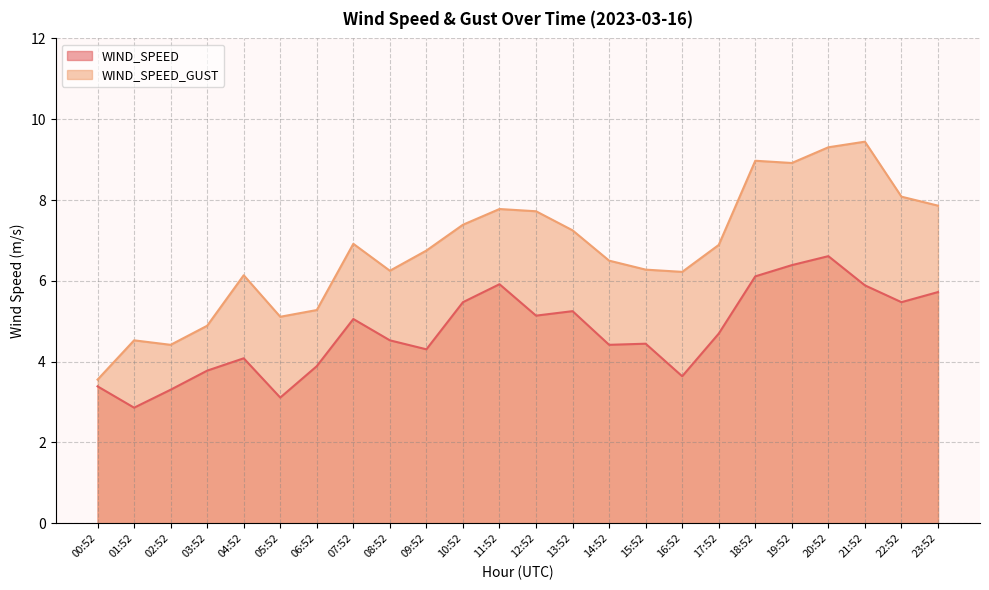

True or false: WIND_SPEED and WIND_SPEED_GUST cross at least once.

False